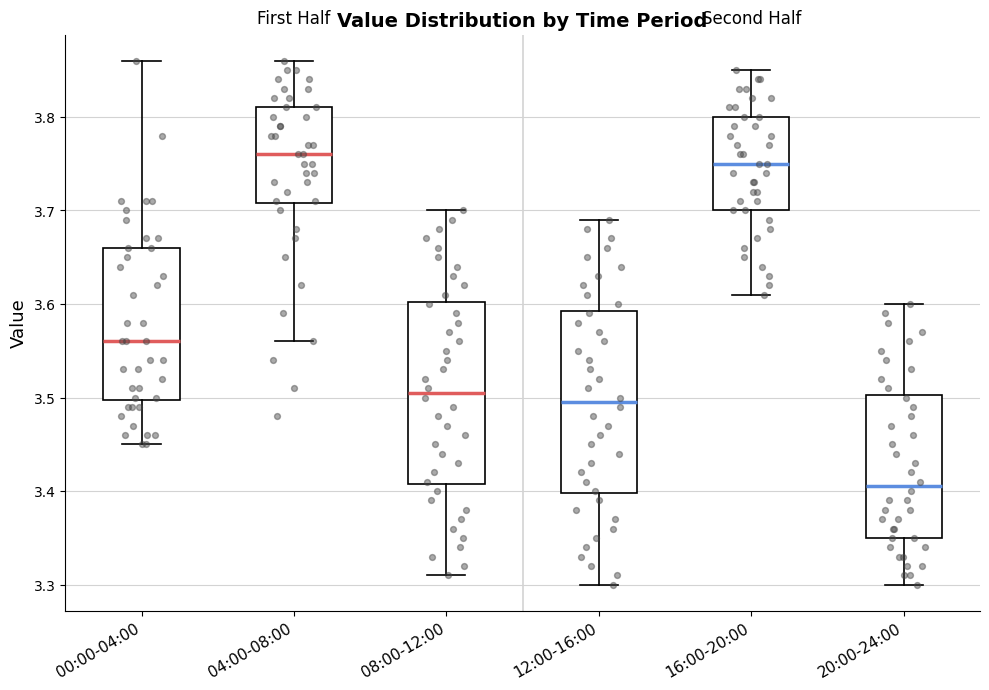

Where does the upper whisker of the box for 08:00-12:00 end on the y-axis? The values are not printed on the chart, so give them approximately, as read against the axis.

3.70